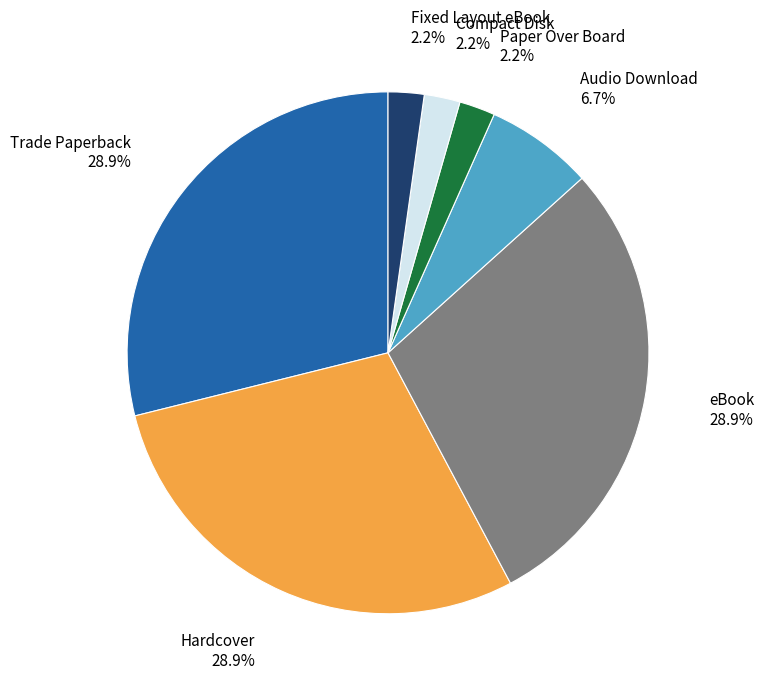

Does any single category account for the majority?

No